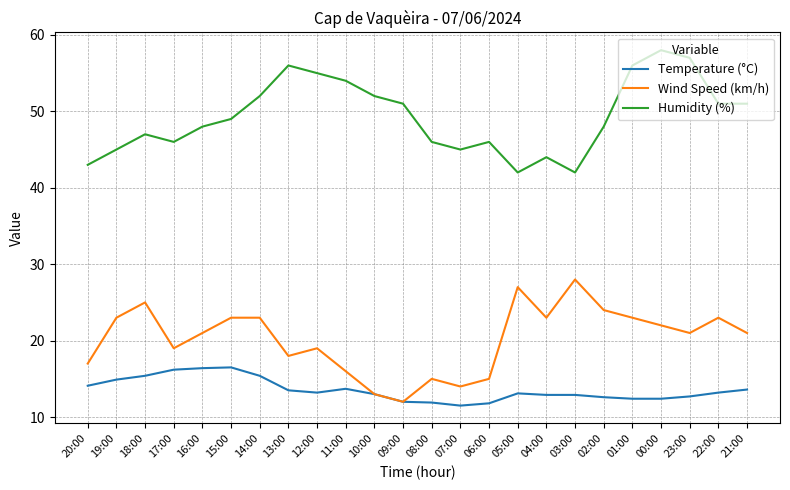

What is the total value across all series at 04:00?

79.9